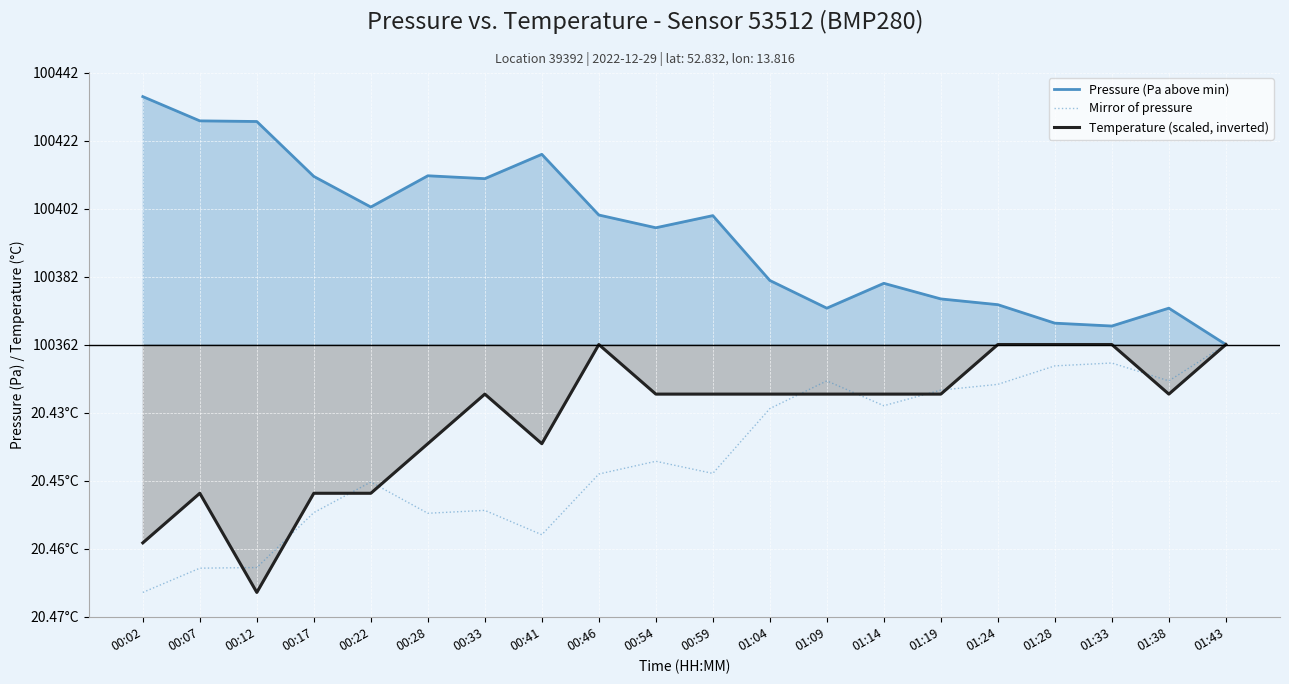

At 01:14, list the series in order from smallest to largest.

Mirror of pressure, Temperature (scaled, inverted), Pressure (Pa above min)